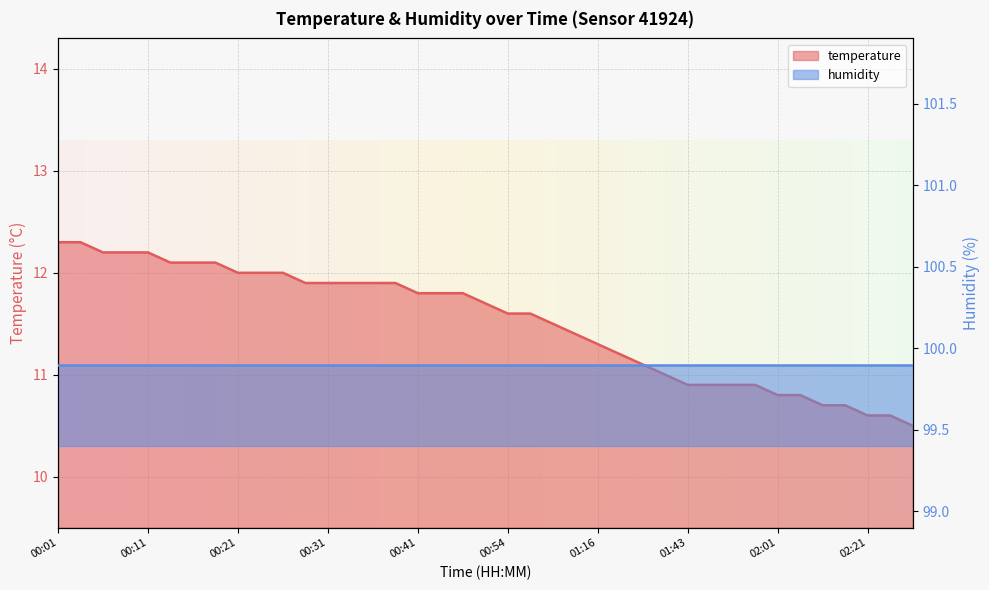

What is the label of the 38th point from the right?

00:04